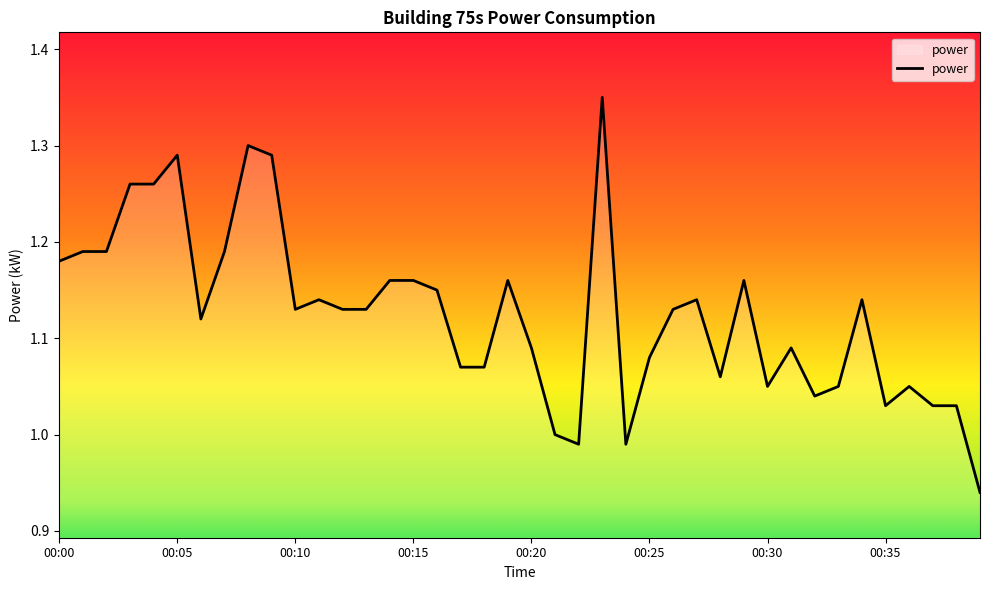

Does the chart have visible grid lines?

No